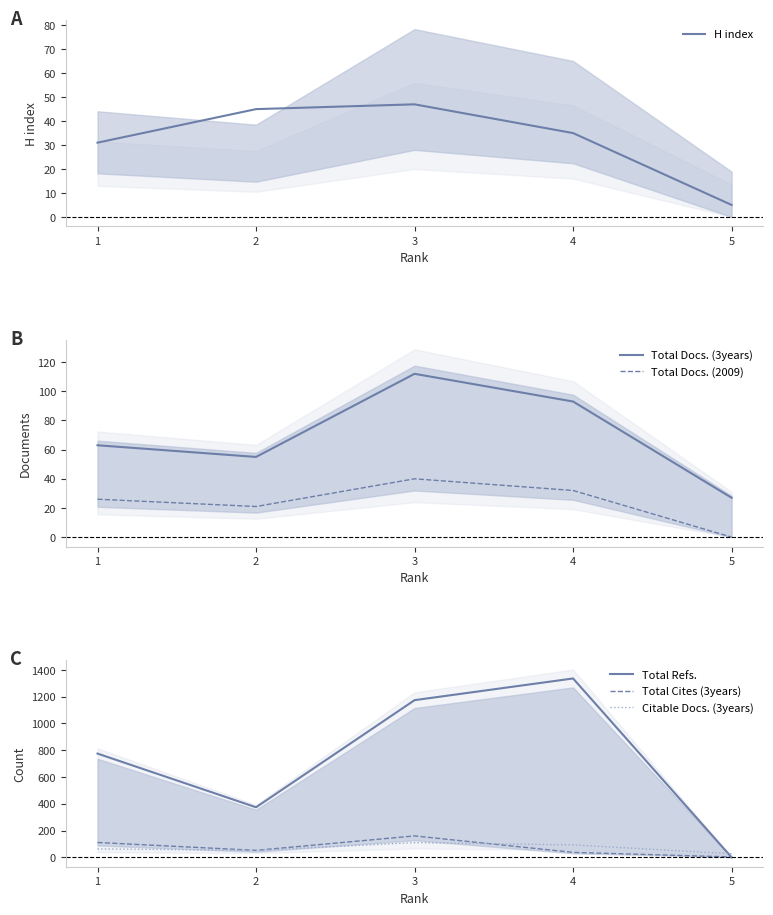

How many interior local peaks does the H index series have?

1